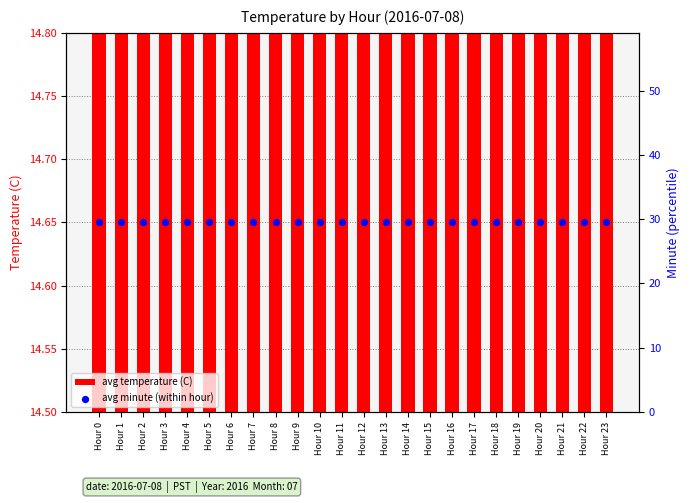

At how many categories does at least one series exceed 29?

24